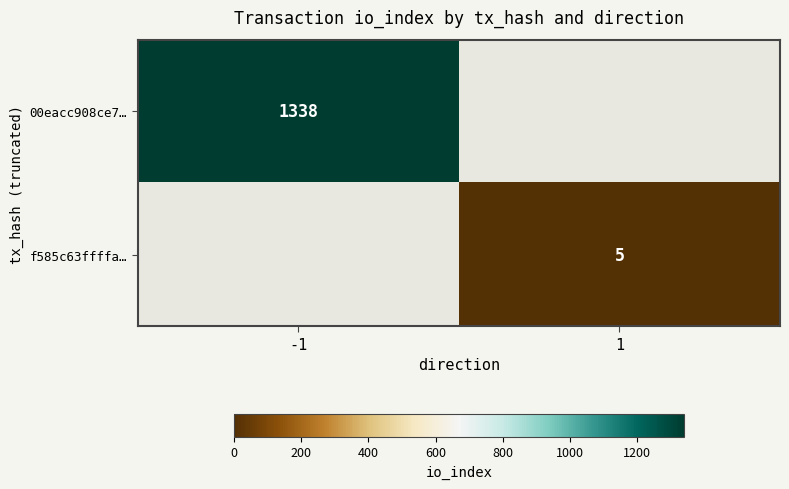

Which label corresponds to the largest value in the chart?

-1